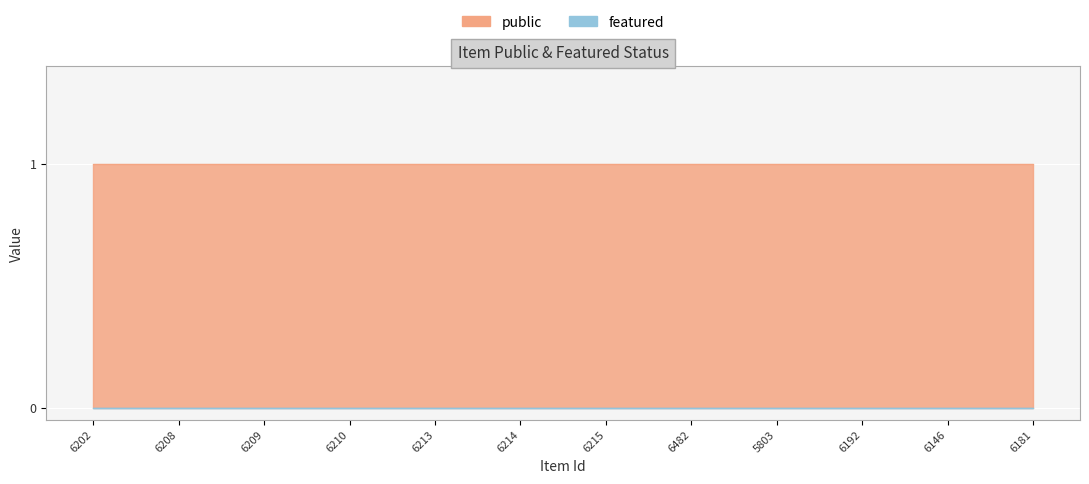

At which label is featured closest to 0?

6202